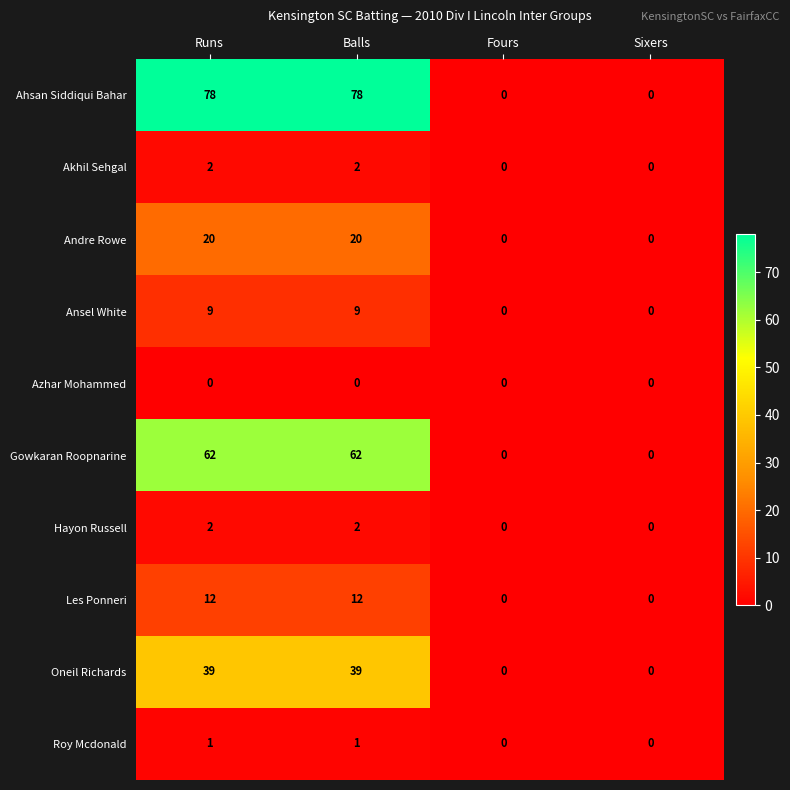

What is the sum of all Ahsan Siddiqui Bahar values?

156